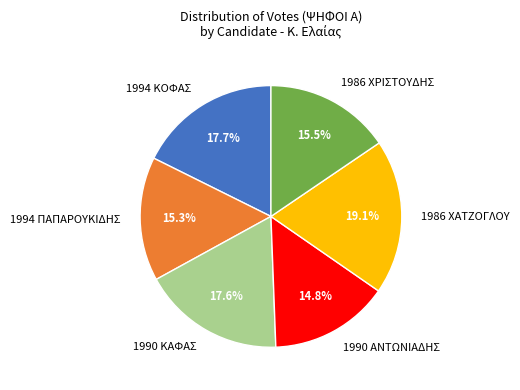

What is the ratio of the value at 1994 ΠΑΠΑΡΟΥΚΙΔΗΣ to the value at 1994 ΚΟΦΑΣ?

0.9